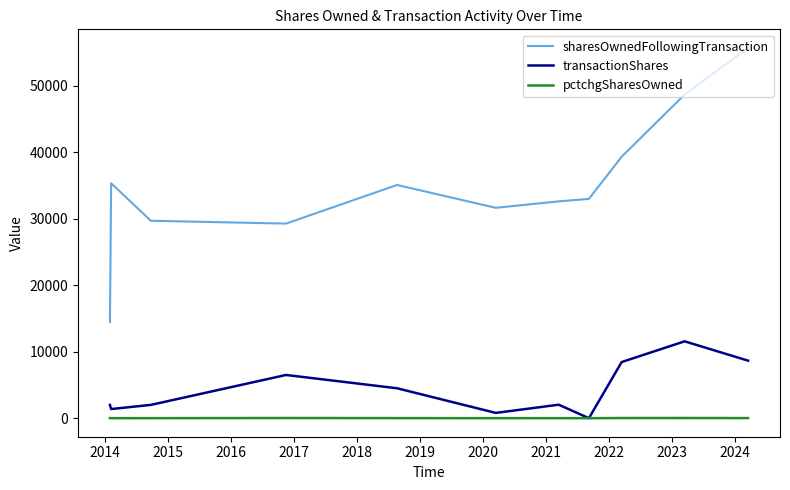

Which series has the largest range (max minus min)?

sharesOwnedFollowingTransaction